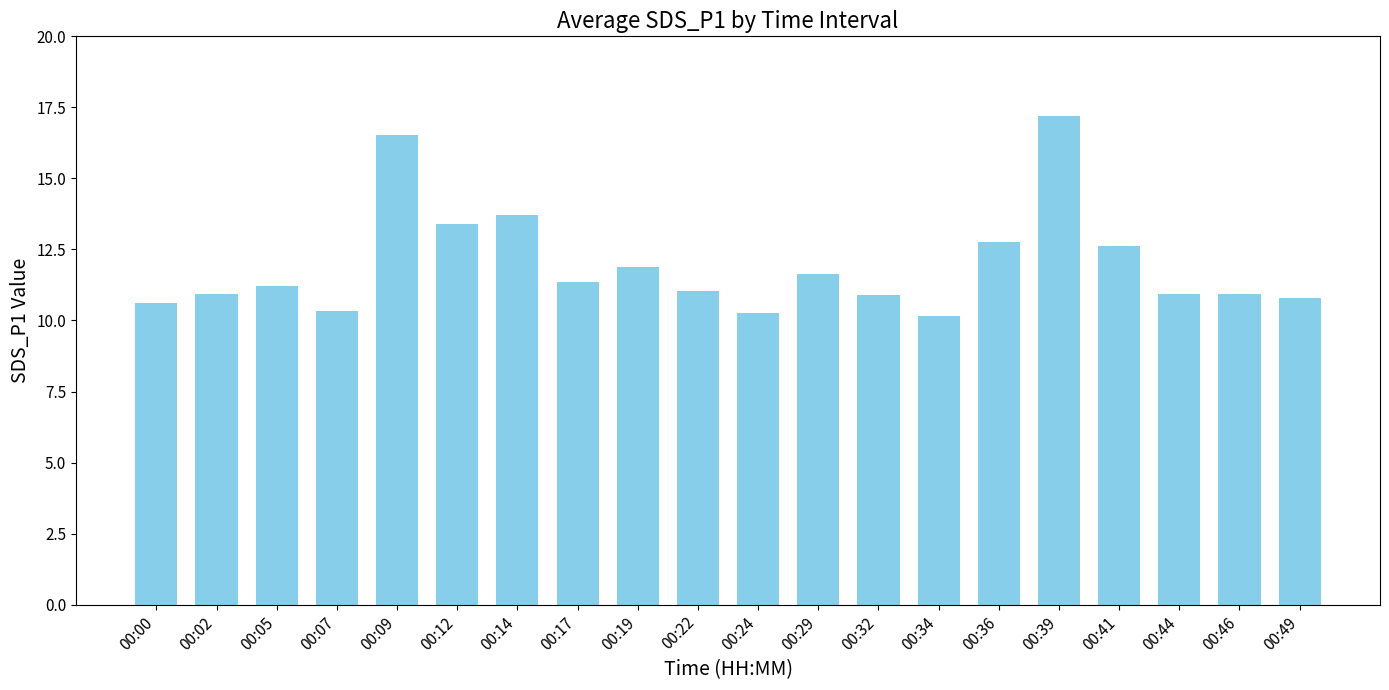

The value at 00:24 is 6.1. True or false?

False